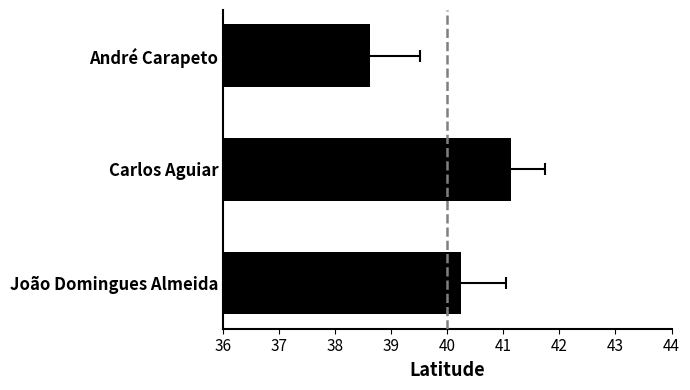

Reading right to left, what are all the values shown in this chart?

38.6	41.1	40.2